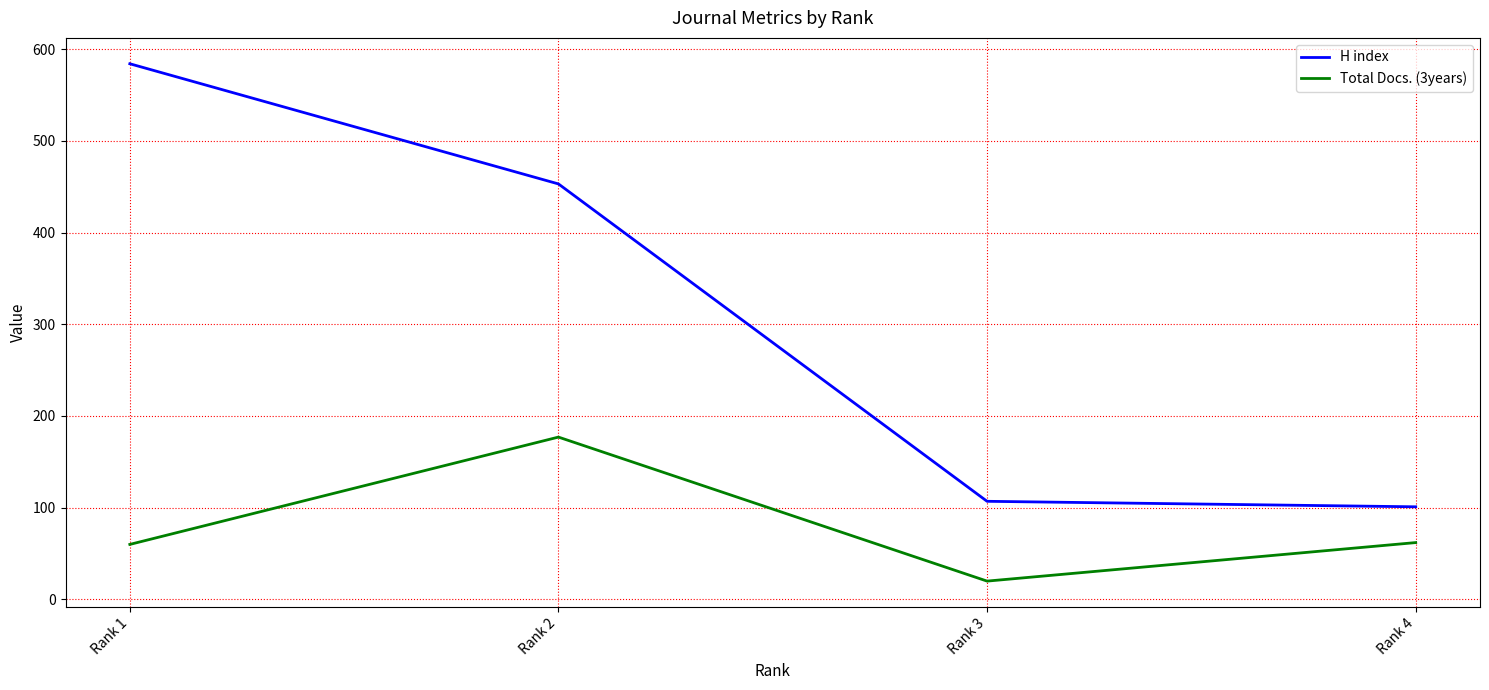

Reading left to right, list all the values displayed in this chart.

H index: Rank 4=101	Rank 3=107	Rank 2=453	Rank 1=584
Total Docs. (3years): Rank 4=62	Rank 3=20	Rank 2=177	Rank 1=60